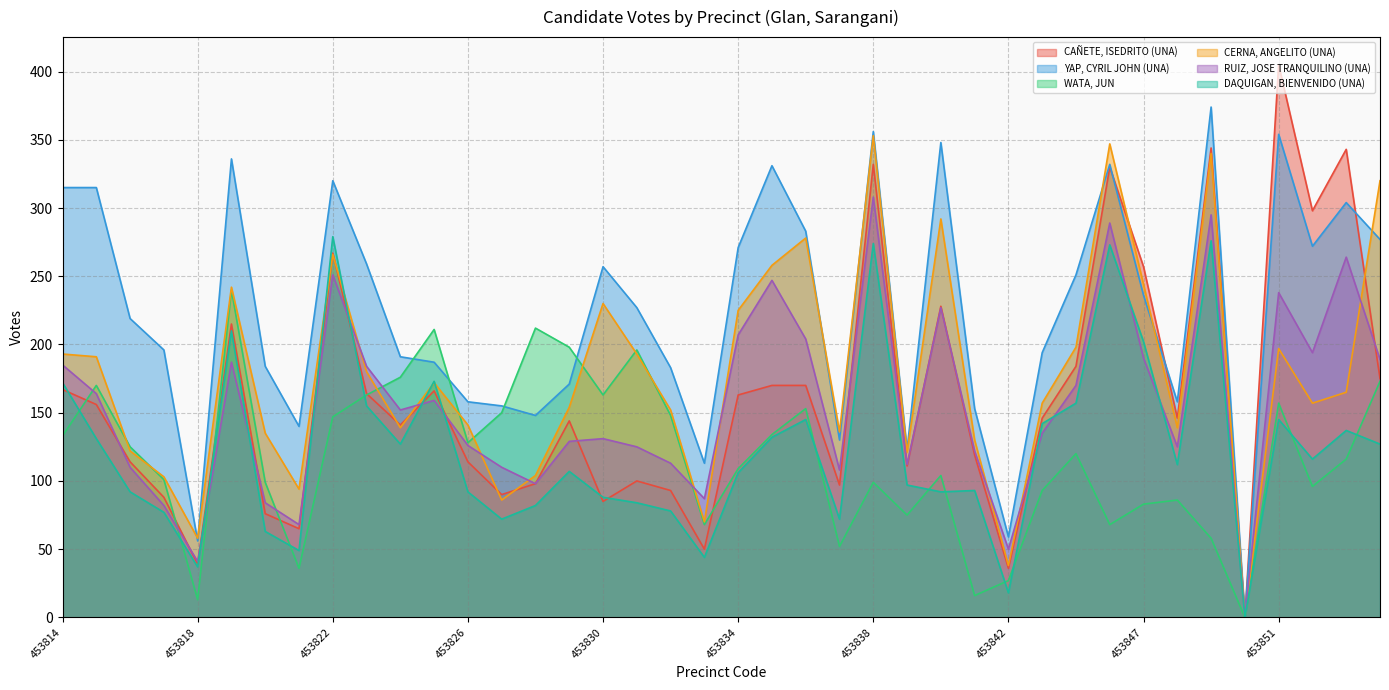

Reading left to right, what are all the values shown in this chart?

CAÑETE, ISEDRITO (UNA): 167	156	114	88	39	215	76	65	267	164	141	166	114	90	98	144	85	100	93	50	163	170	170	97	332	111	228	119	36	146	184	330	257	146	344	0	405	298	343	175
YAP, CYRIL JOHN (UNA): 315	315	219	196	56	336	184	140	320	259	191	187	158	155	148	171	257	227	183	113	271	331	283	130	356	123	348	153	59	194	251	332	236	158	374	0	354	272	304	277
WATA, JUN: 133	170	125	101	13	240	99	36	147	163	176	211	128	150	212	198	163	196	148	68	109	134	153	52	99	75	104	16	27	93	120	68	83	86	58	0	157	96	116	173
CERNA, ANGELITO (UNA): 193	191	122	103	58	242	135	94	266	180	139	172	141	86	104	154	230	193	152	70	225	258	278	136	353	121	292	130	38	157	198	347	244	139	340	0	197	157	165	320
RUIZ, JOSE TRANQUILINO (UNA): 185	164	110	82	41	187	84	68	251	184	152	159	126	110	98	129	131	125	113	87	207	247	204	108	308	112	227	122	50	135	170	289	190	125	295	0	238	194	264	189
DAQUIGAN, BIENVENIDO (UNA): 172	131	92	77	37	210	63	49	279	155	127	173	92	72	82	107	88	84	78	44	106	132	145	72	274	97	92	93	18	142	157	273	202	112	276	0	145	116	137	127